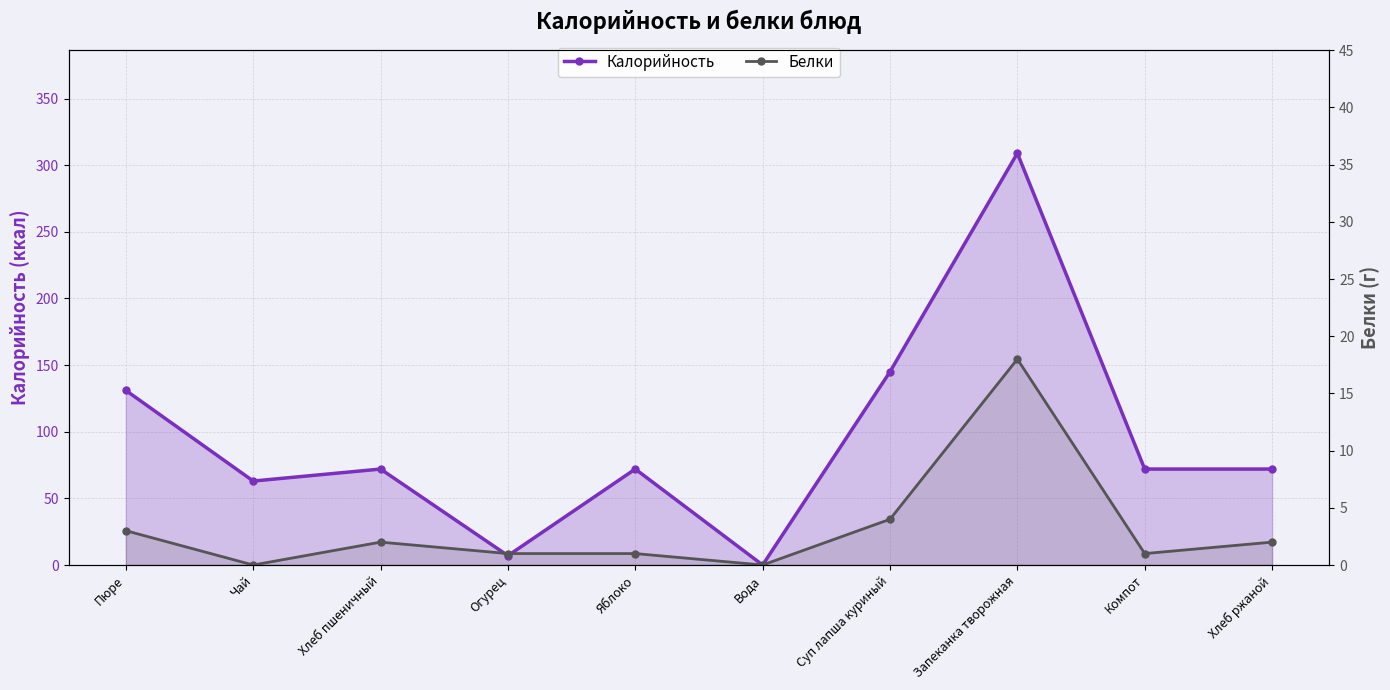

What is the sum of the Белки values at Вода and Яблоко?

1